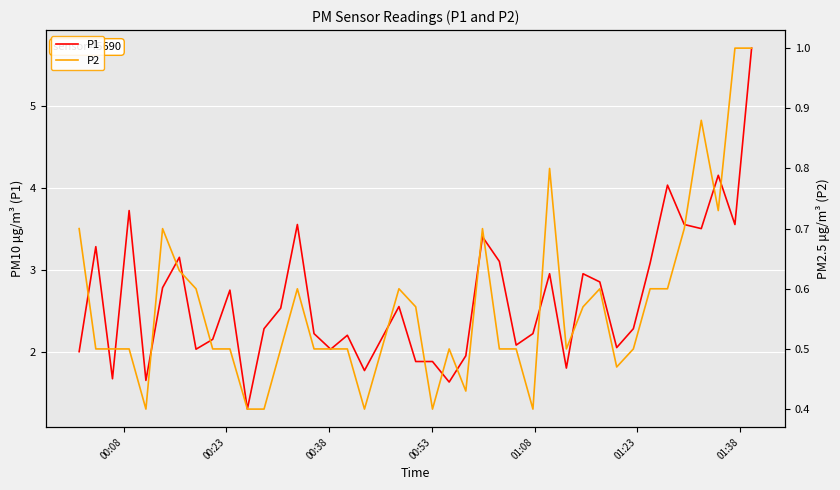

What is the lowest value of the P1 series?

1.3